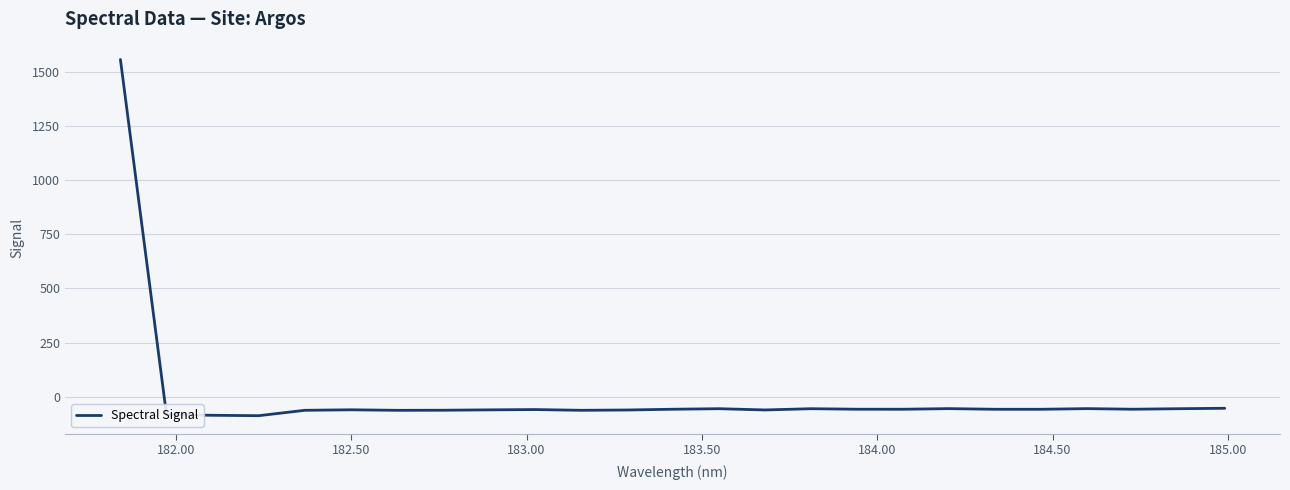

How many lines are shown in the chart?

1